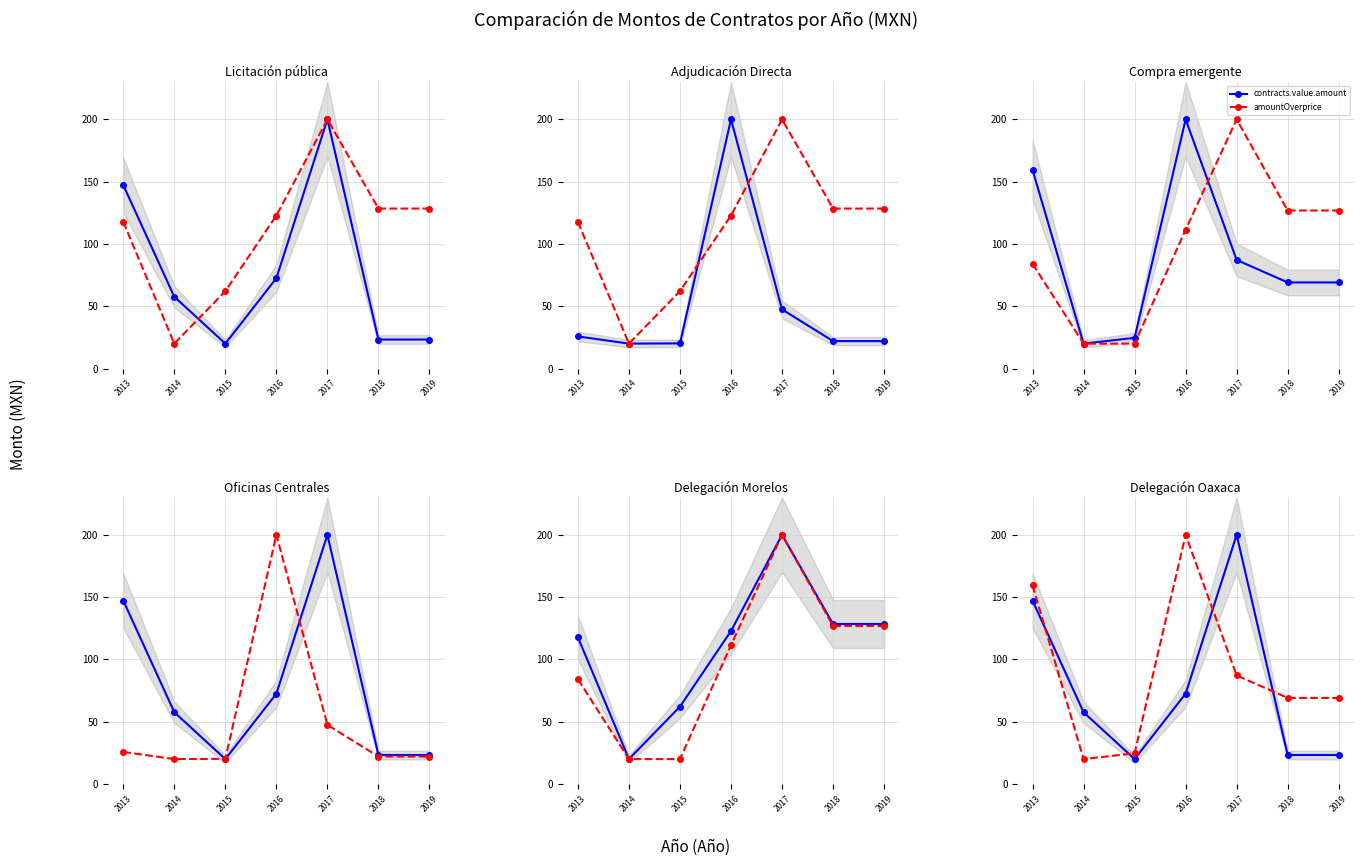

How many data points in contracts.value.amount are less than 57?

3